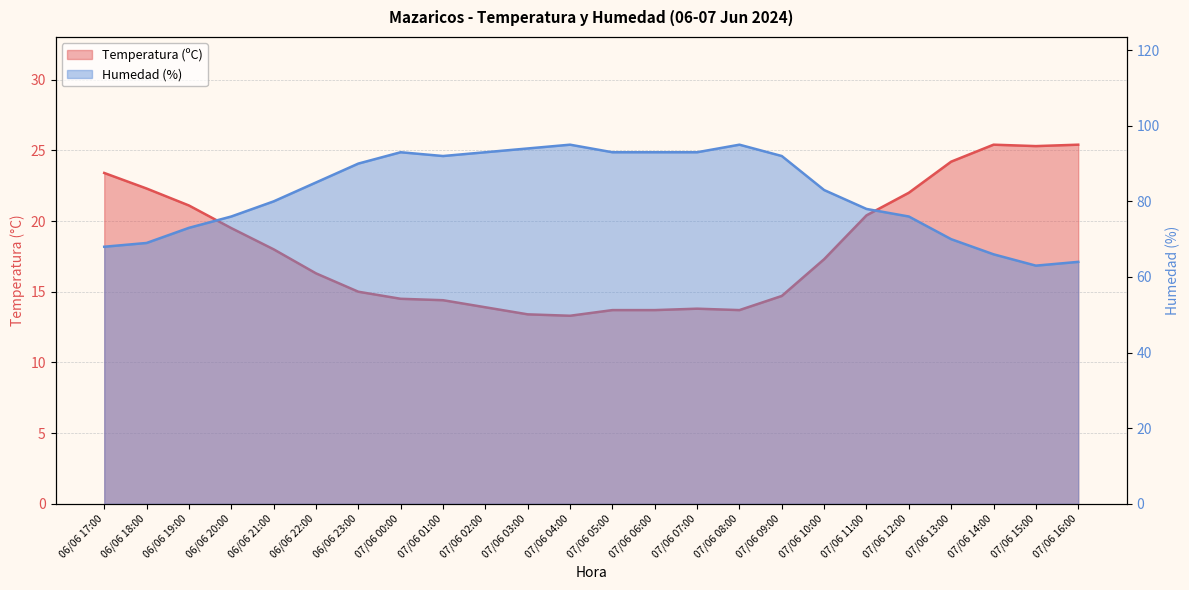

The Temperatura (ºC) series shows 16.3 at 06/06 22:00. True or false?

True